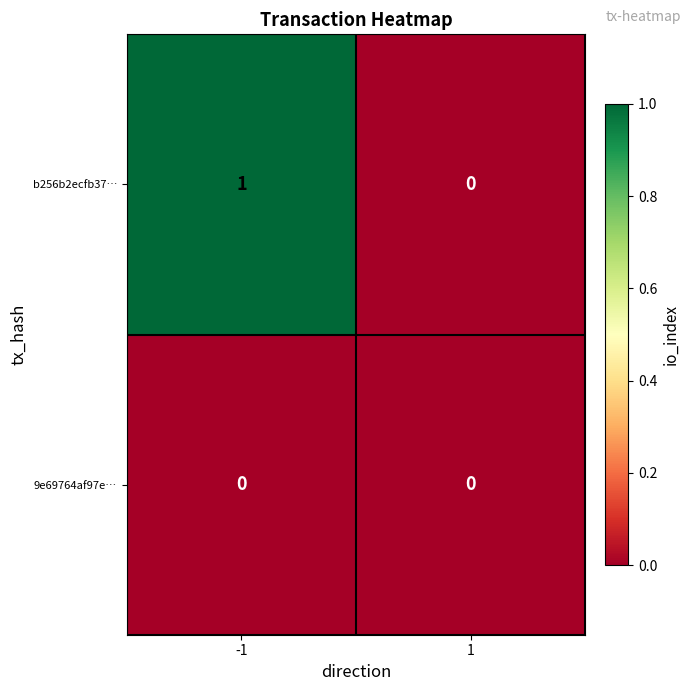

List the series in order of their overall mean, highest first.

b256b2ecfb37…, 9e69764af97e…